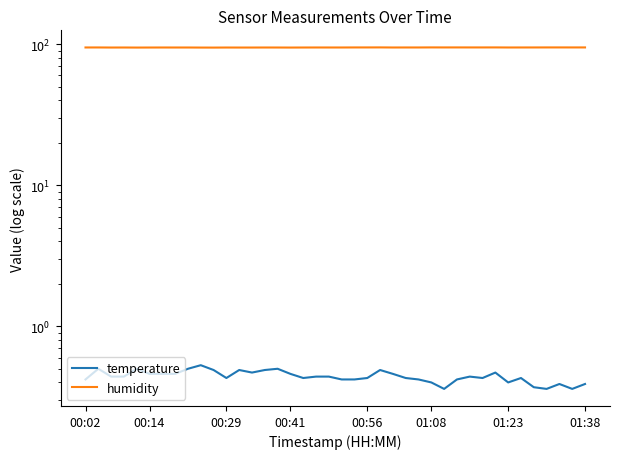

At 12, list the series in order from smallest to largest.

temperature, humidity